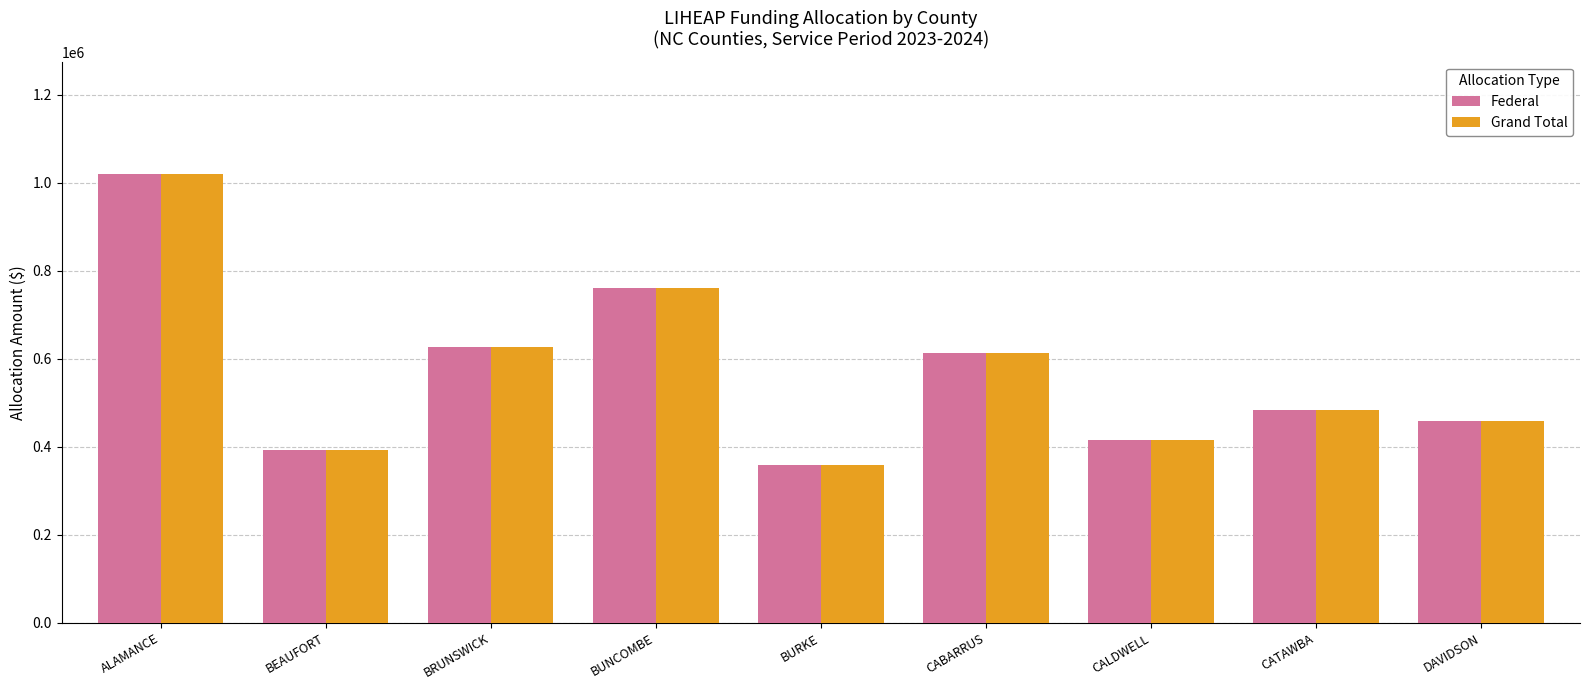

Reading right to left, extract all data points from this chart.

Federal: DAVIDSON=458723	CATAWBA=482519	CALDWELL=414370	CABARRUS=614014	BURKE=357951	BUNCOMBE=760367	BRUNSWICK=627643	BEAUFORT=393478	ALAMANCE=1020004
Grand Total: DAVIDSON=458723	CATAWBA=482519	CALDWELL=414370	CABARRUS=614014	BURKE=357951	BUNCOMBE=760367	BRUNSWICK=627643	BEAUFORT=393478	ALAMANCE=1020004